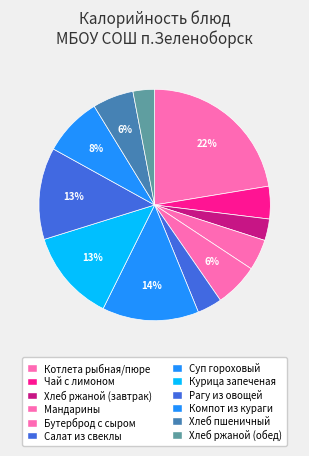

The Хлеб ржаной (завтрак) slice represents 3% of the pie. True or false?

True